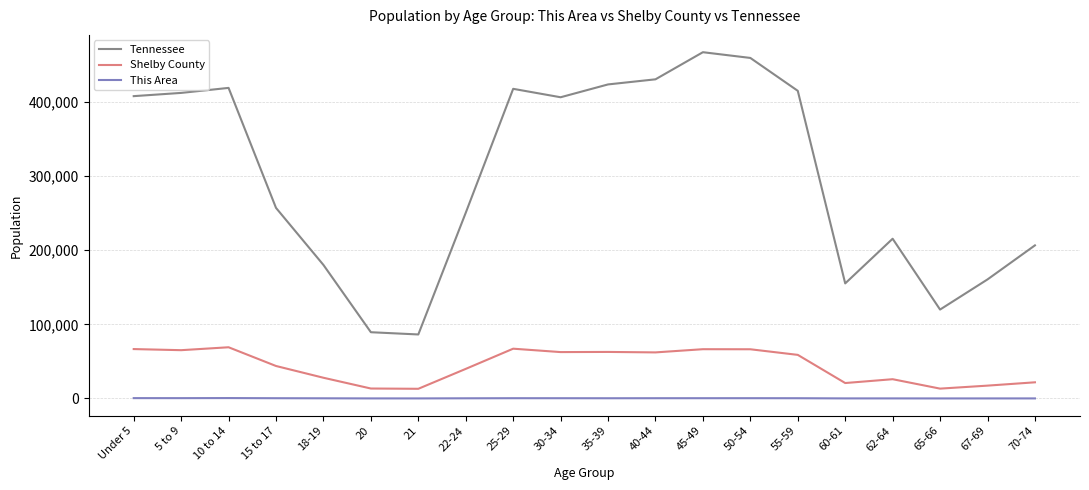

How many lines are shown in the chart?

3